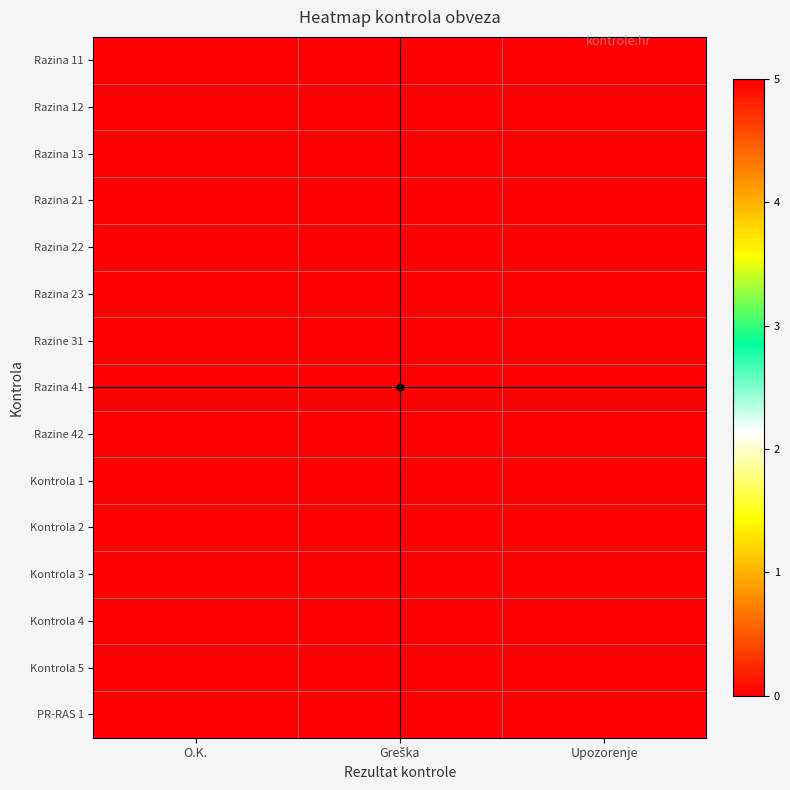

Between Upozorenje and O.K., which is larger?

Upozorenje